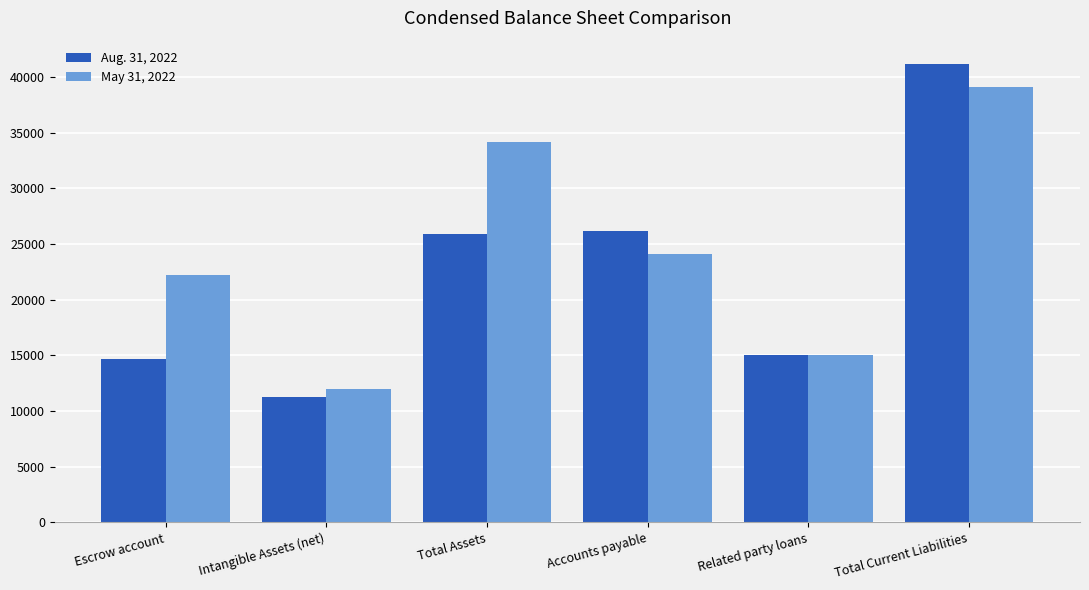

Reading left to right, extract all data points from this chart.

Aug. 31, 2022: Escrow account=14653	Intangible Assets (net)=11250	Total Assets=25903	Accounts payable=26200	Related party loans=15015	Total Current Liabilities=41215
May 31, 2022: Escrow account=22210	Intangible Assets (net)=12000	Total Assets=34210	Accounts payable=24100	Related party loans=15015	Total Current Liabilities=39115